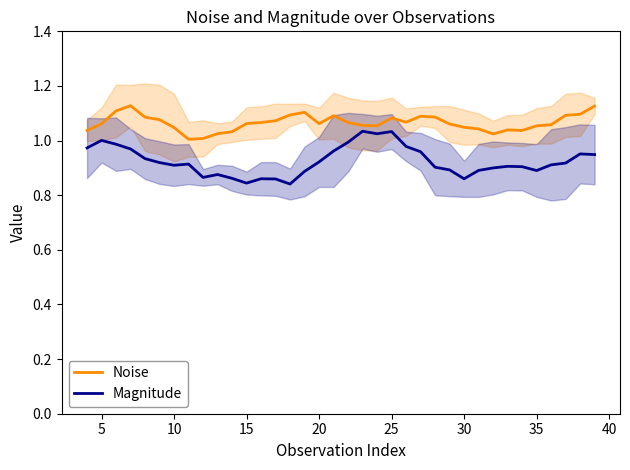

The Magnitude series shows 0.9 at 30. True or false?

True